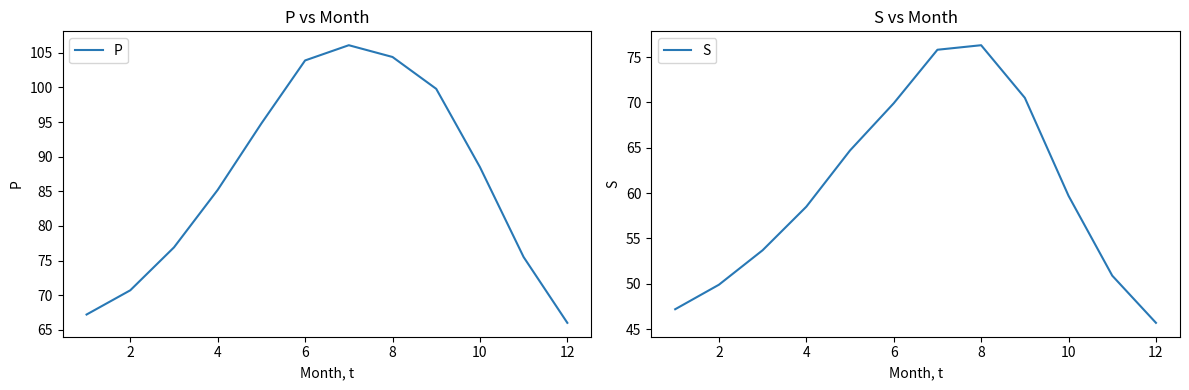

At how many categories does at least one series exceed 92?

5